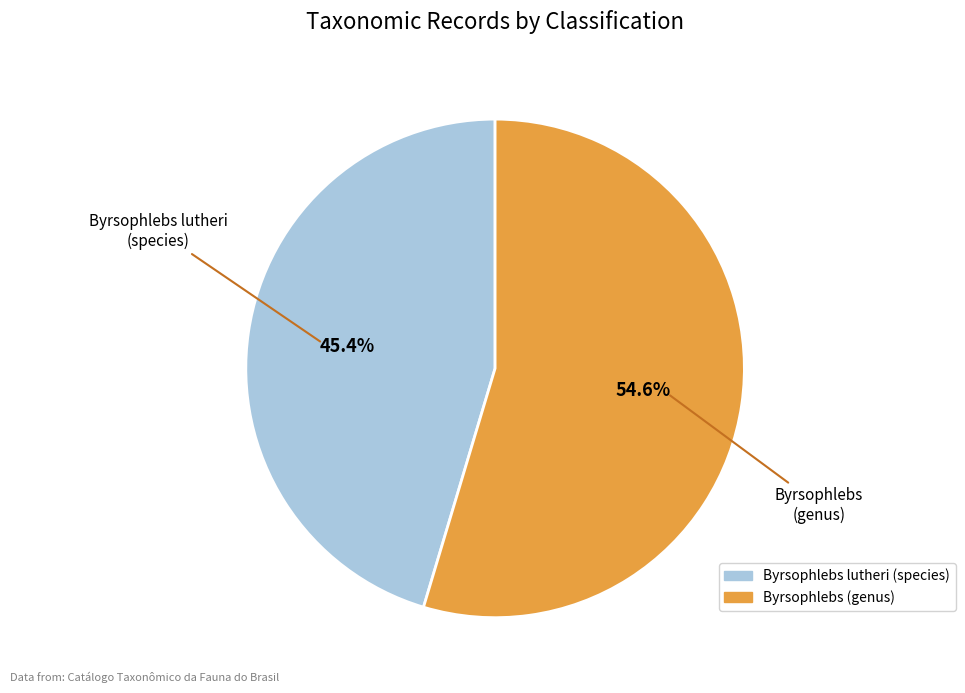

Rank the categories by value from highest to lowest.

Byrsophlebs (genus), Byrsophlebs lutheri (species)